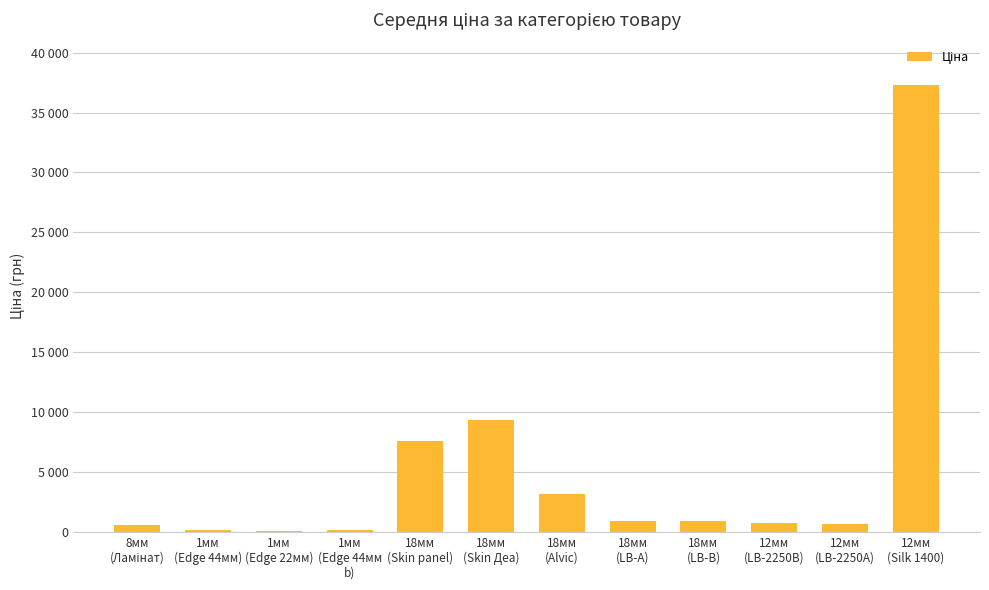

What is the difference between the values at 1мм
(Edge 44мм) and 12мм
(LB-2250В)?

587.1